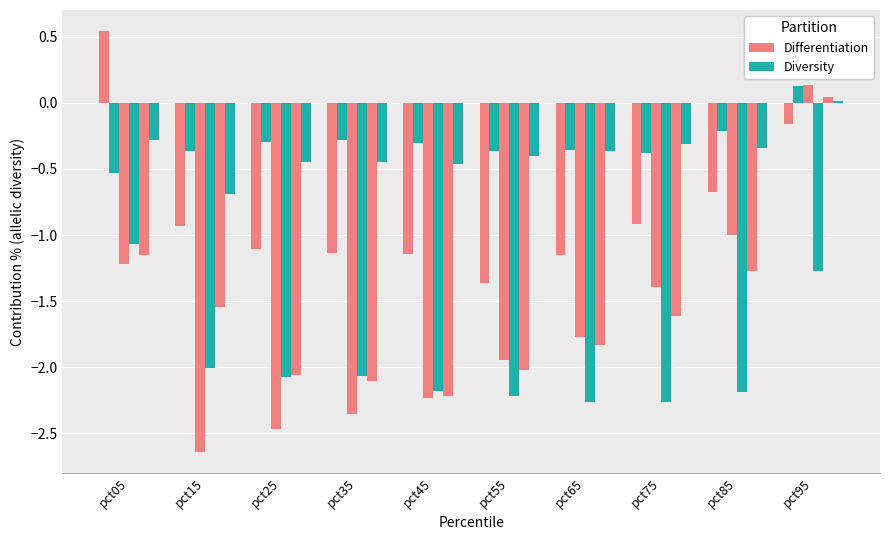

The Diversity series shows -0.1 at pct65. True or false?

False